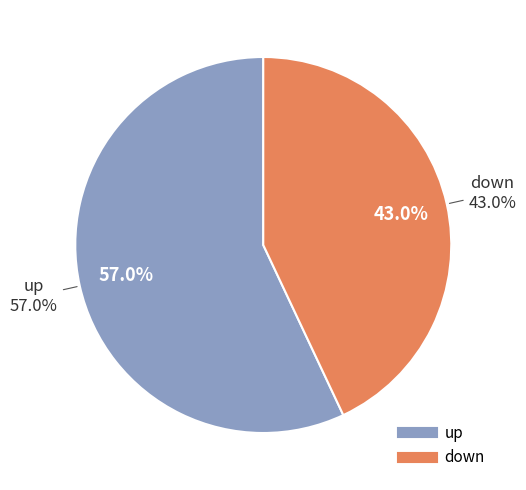

How many slices are in this pie chart?

2